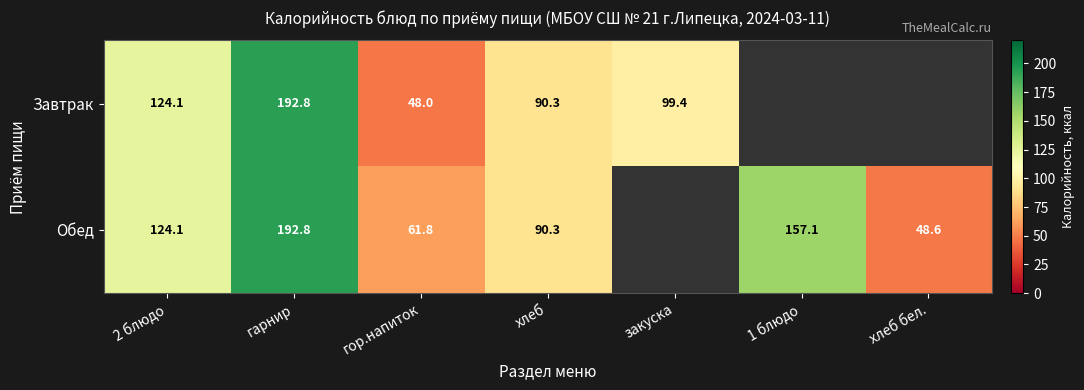

Which category has the highest value across all series?

гарнир